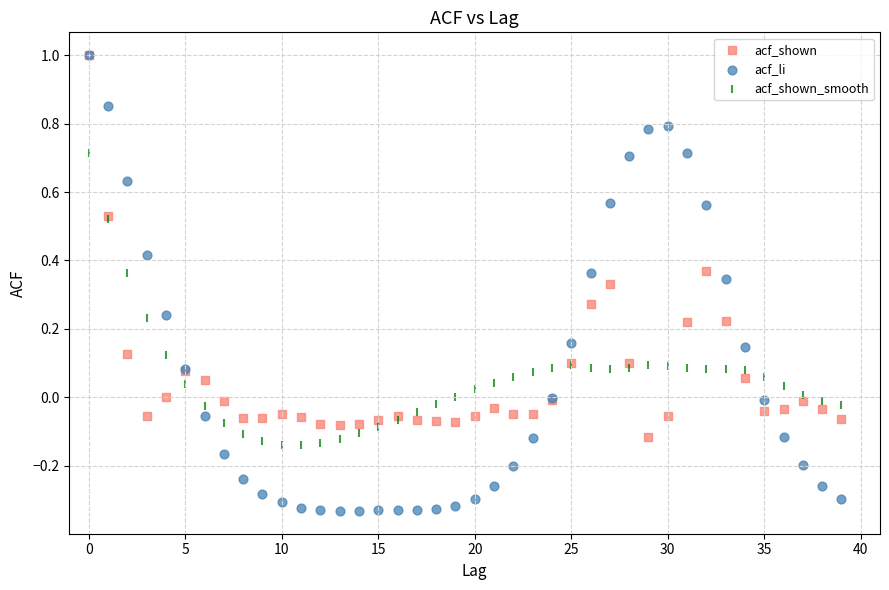

Which series reaches the minimum Y coordinate?

acf_li